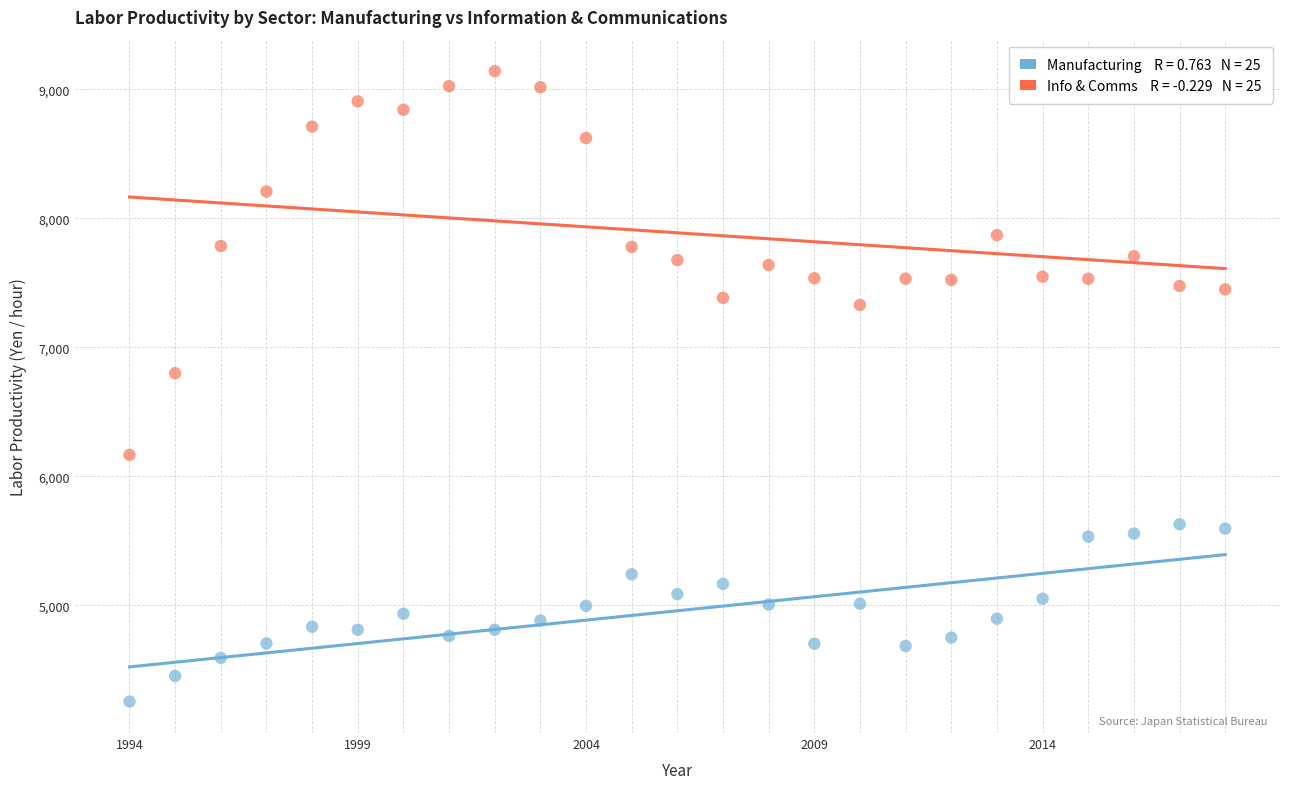

Across all data points, what is the range of Y values (max minus min)?

4884.6